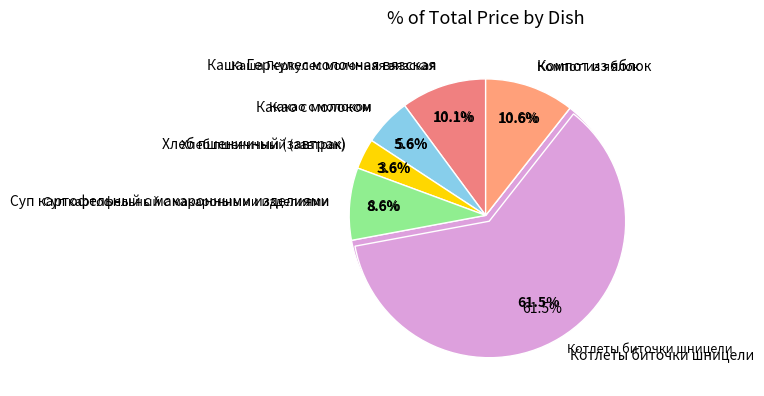

Is there a majority slice in this chart?

Yes